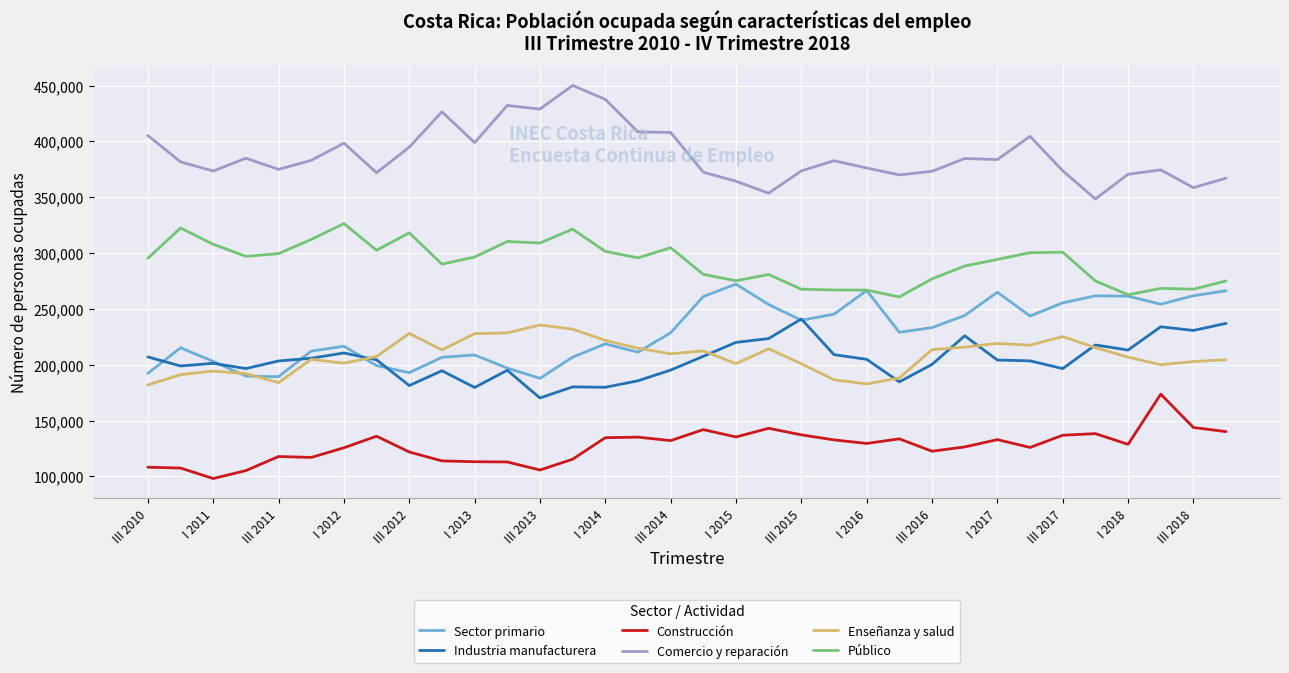

True or false: Enseñanza y salud has more than 1 points higher than both neighbors.

True